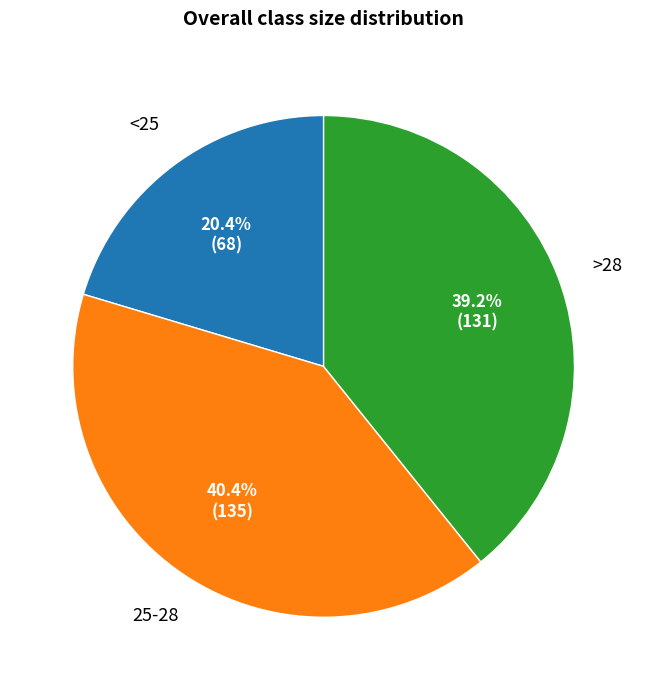

Is there any slice that represents more than half of the pie?

No